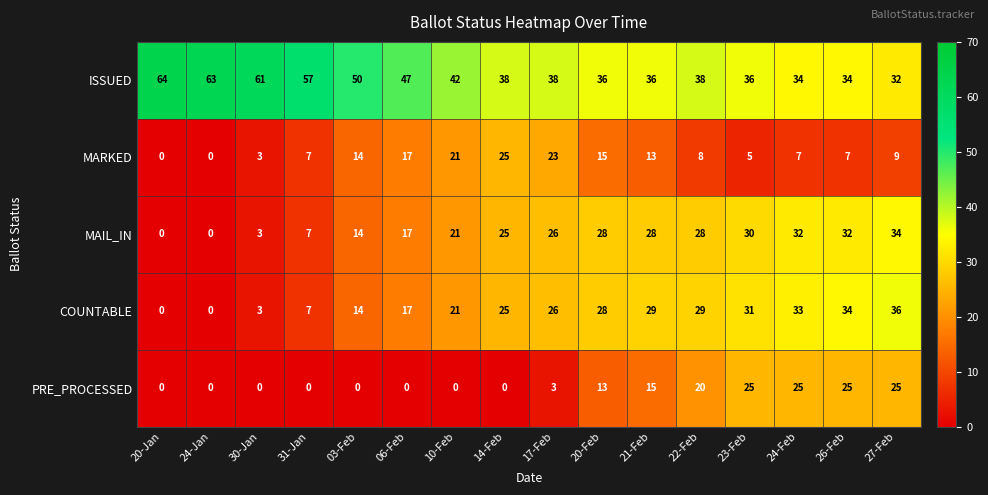

Which series has the widest spread of values?

COUNTABLE